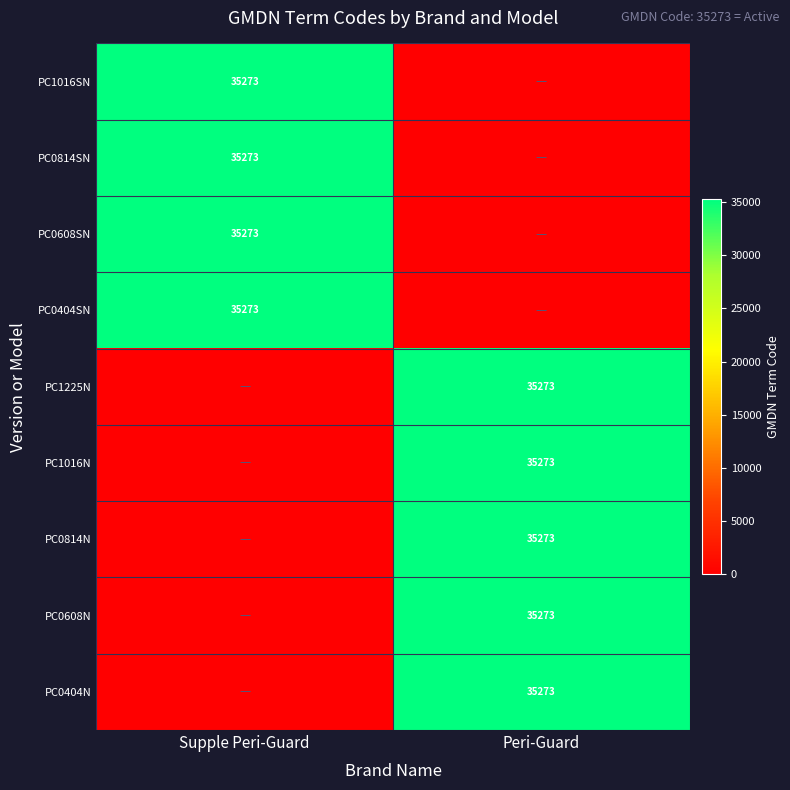

True or false: PC0404N has a value of 35273 at Peri-Guard.

True